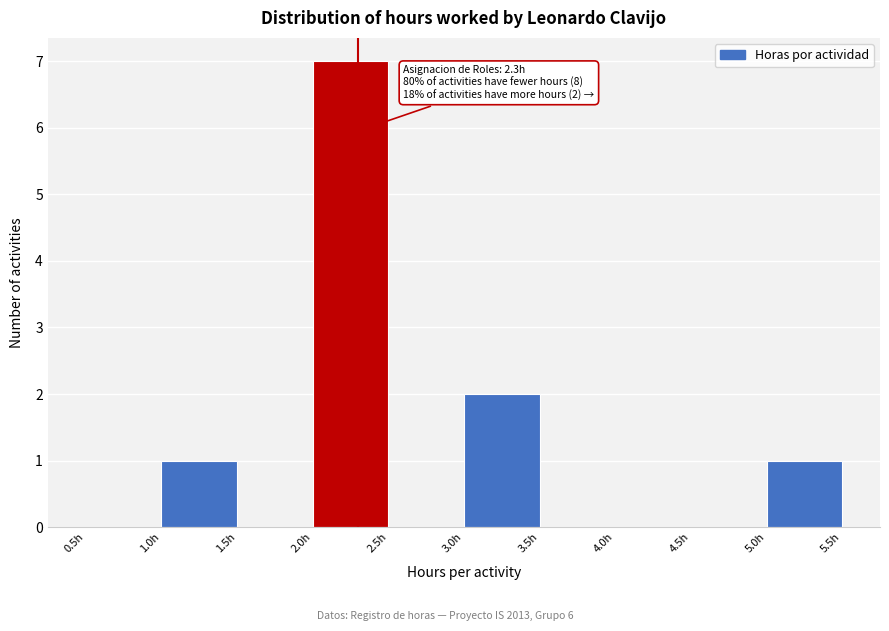

Over which range of the x-axis is the bar tallest?

2.0 to 2.5